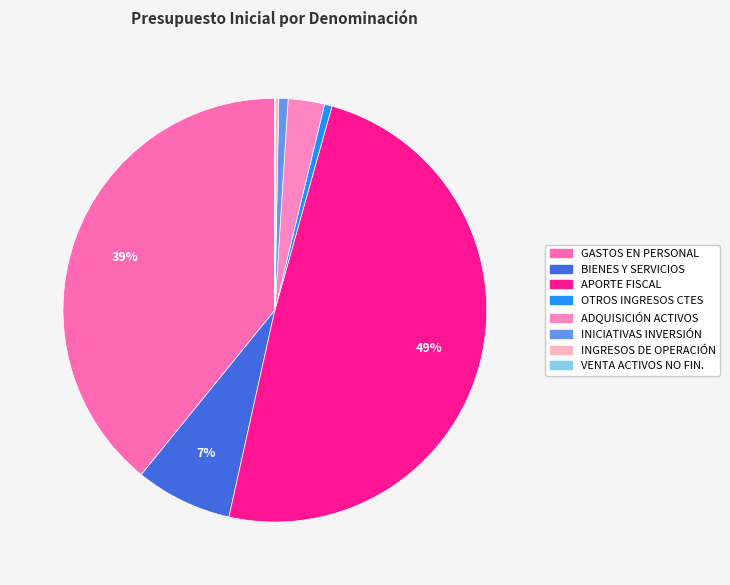

How many segments does this pie chart have?

8